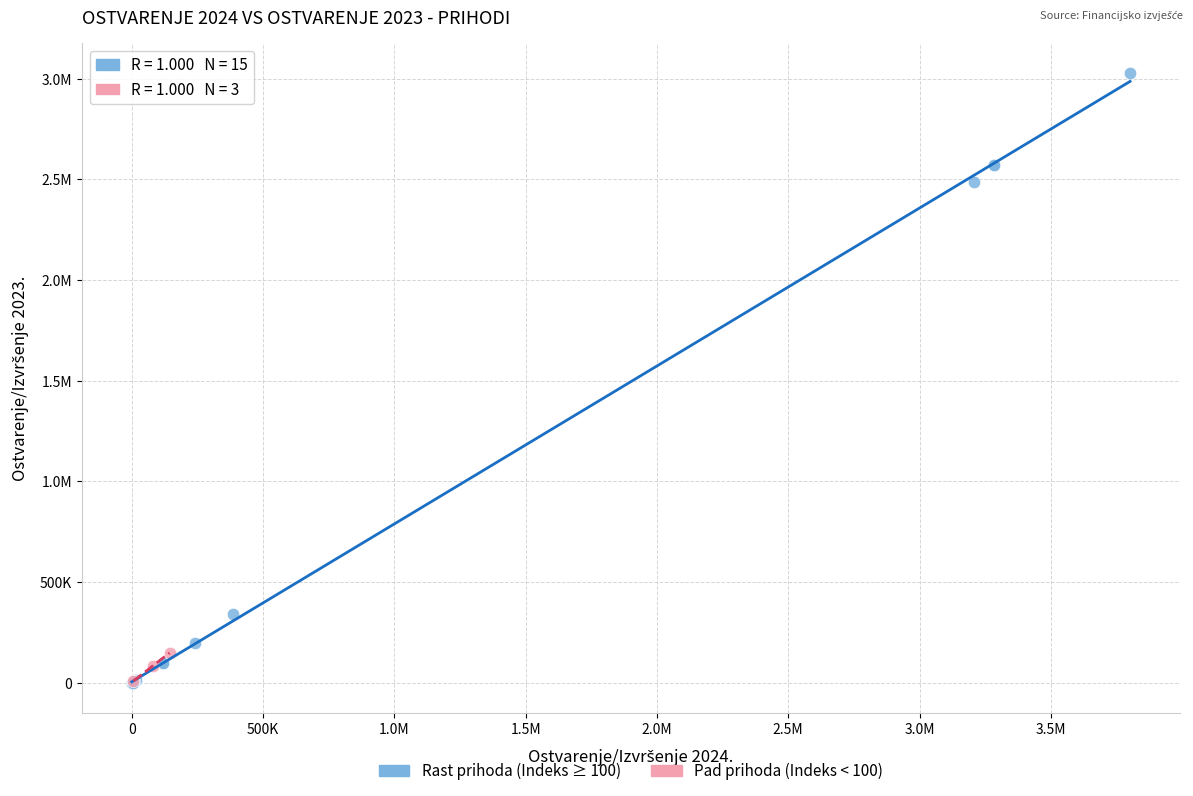

What are all the series names shown in the legend?

Rast prihoda (Indeks ≥ 100), Pad prihoda (Indeks < 100)